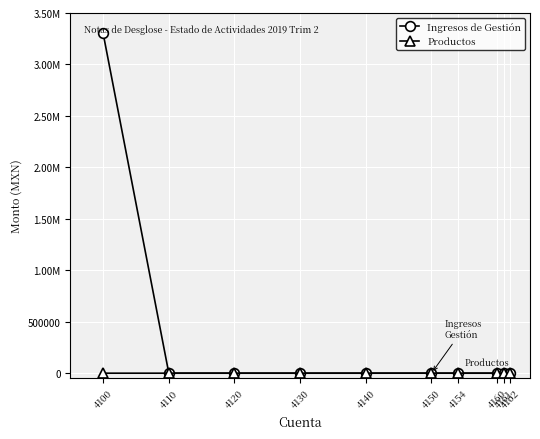

What are all the series names shown in the legend?

Ingresos de Gestión, Productos